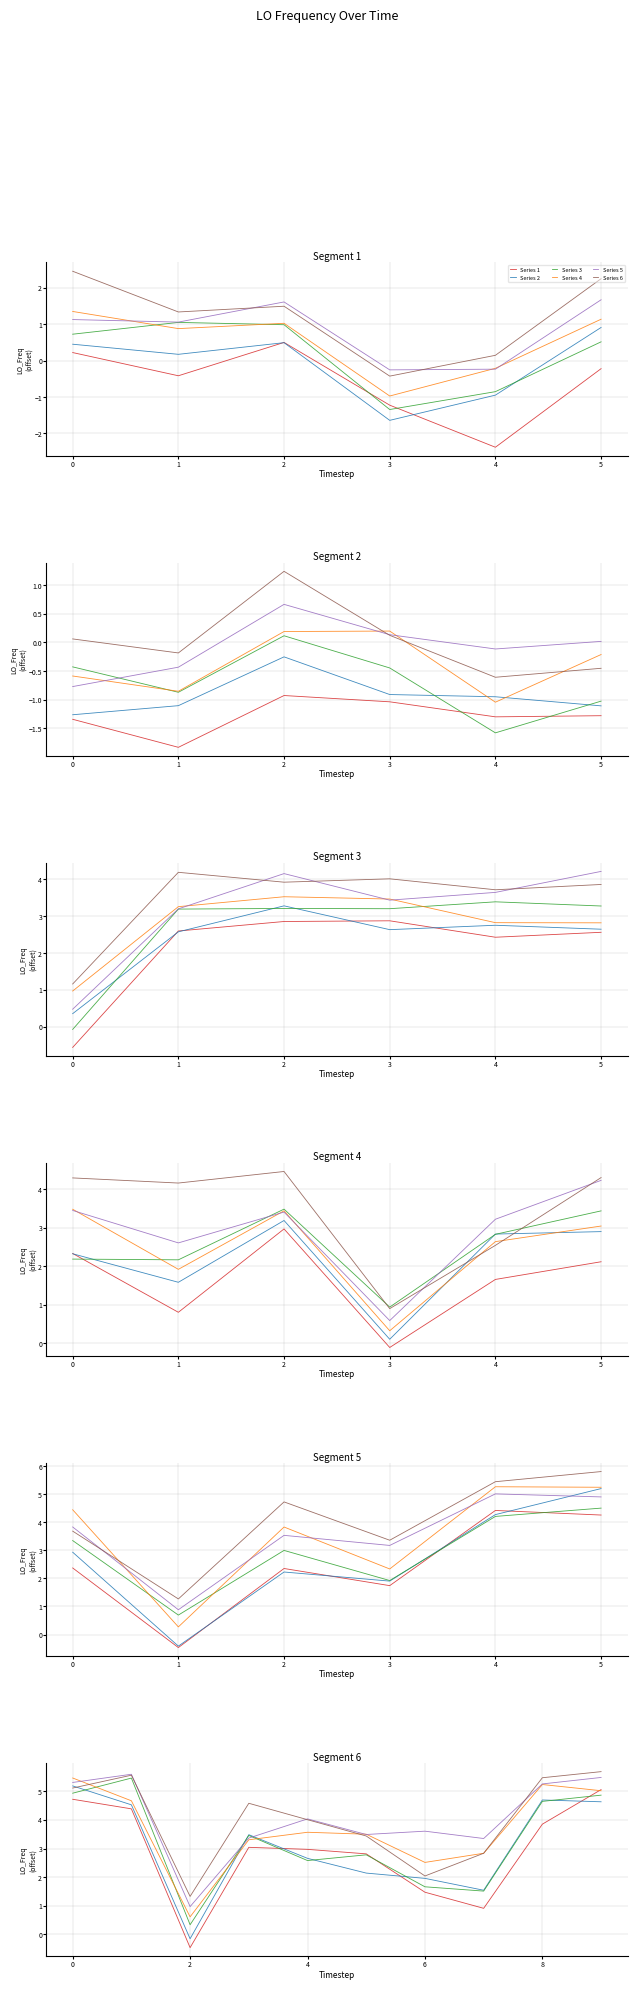

What is the value of the Series 3 point at the 7th from the left?

1.7